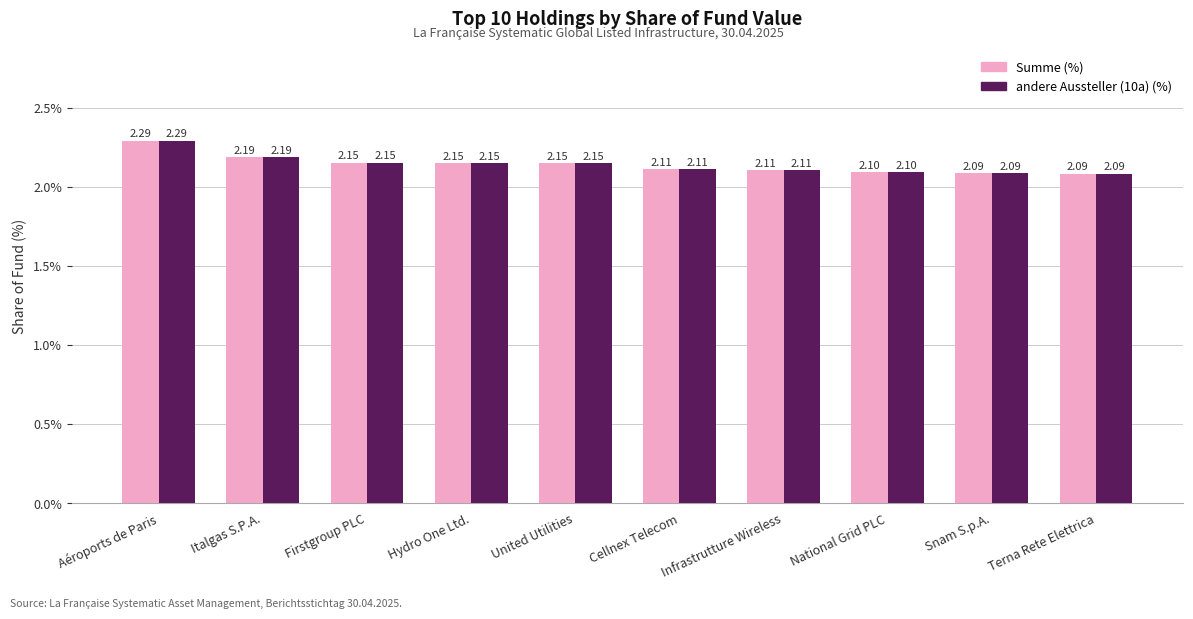

What is the label of the 2nd bar from the right?

Snam S.p.A.